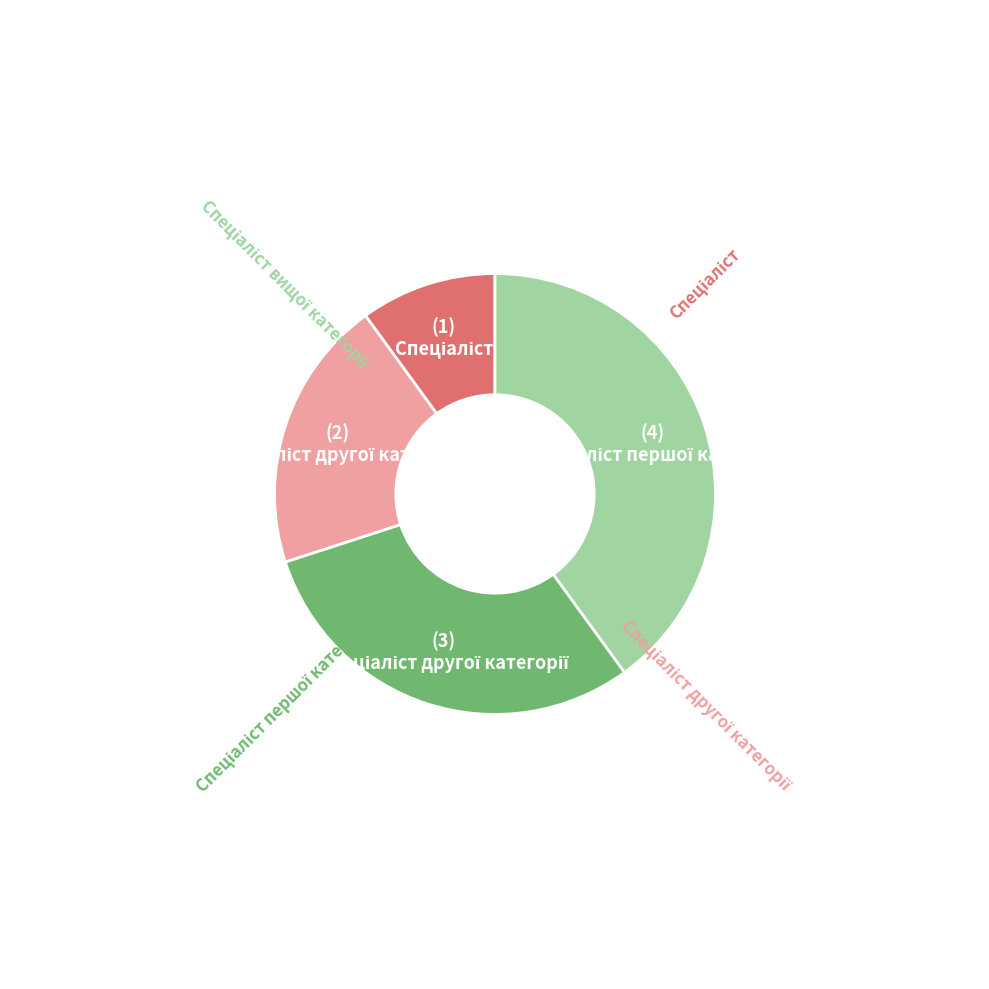

Does any single category account for the majority?

No